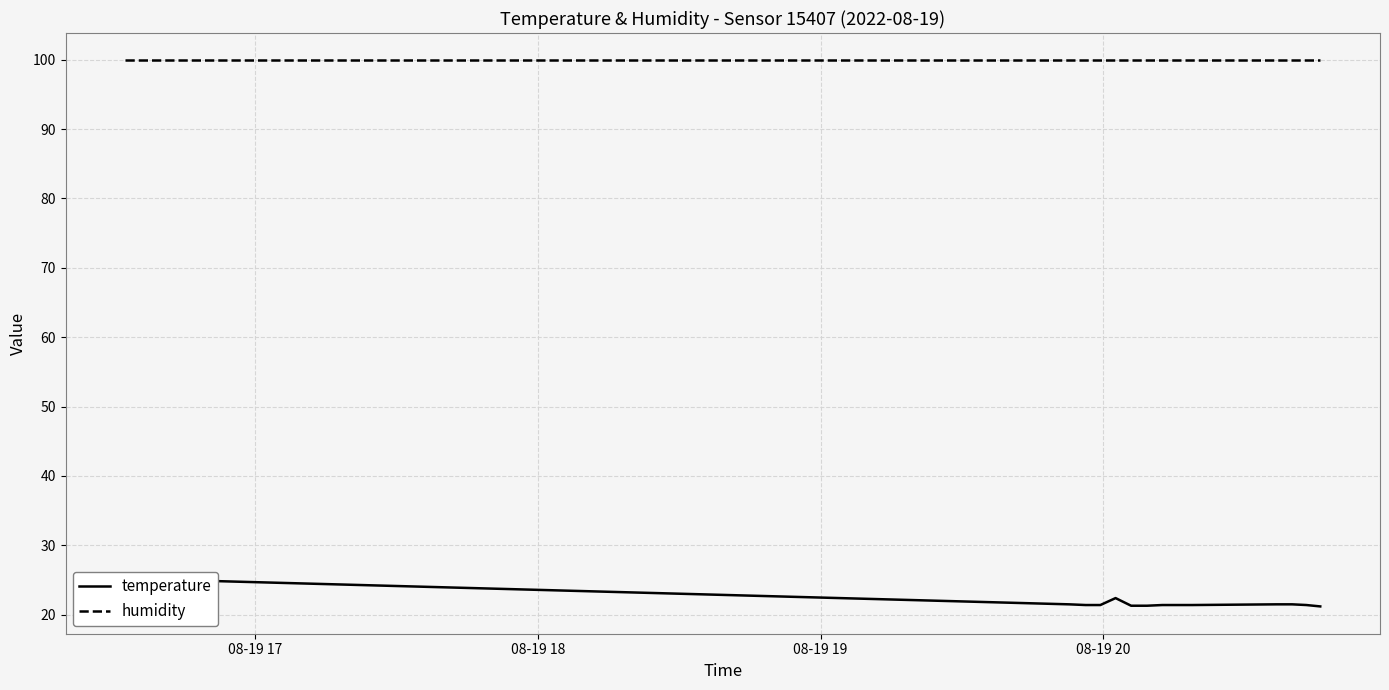

What is the value of the temperature point at the 12th from the left?

21.5